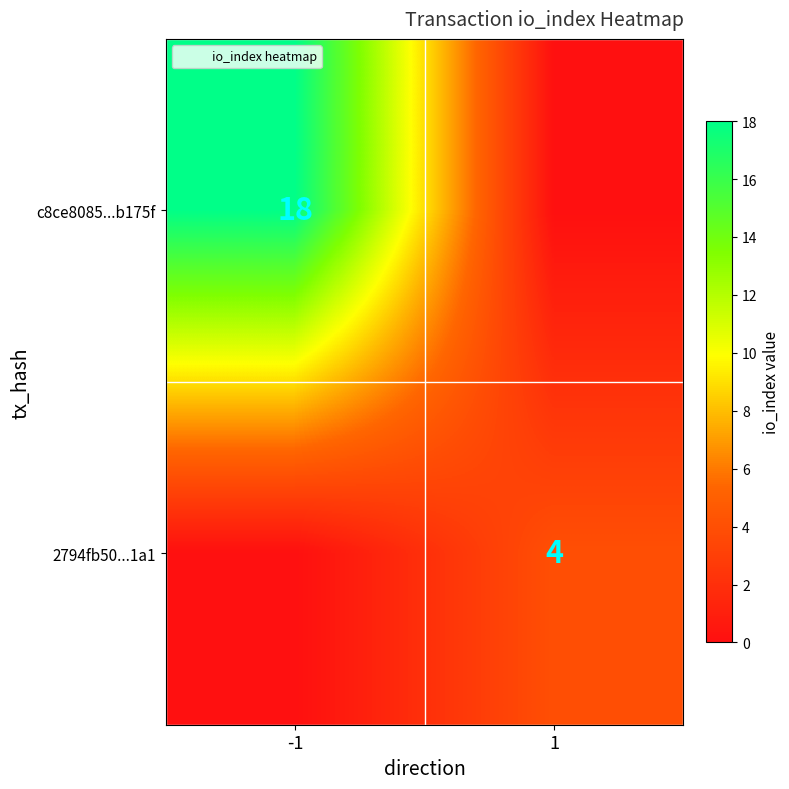

True or false: 2794fb50...1a1 has a value of -1 at -1.

False